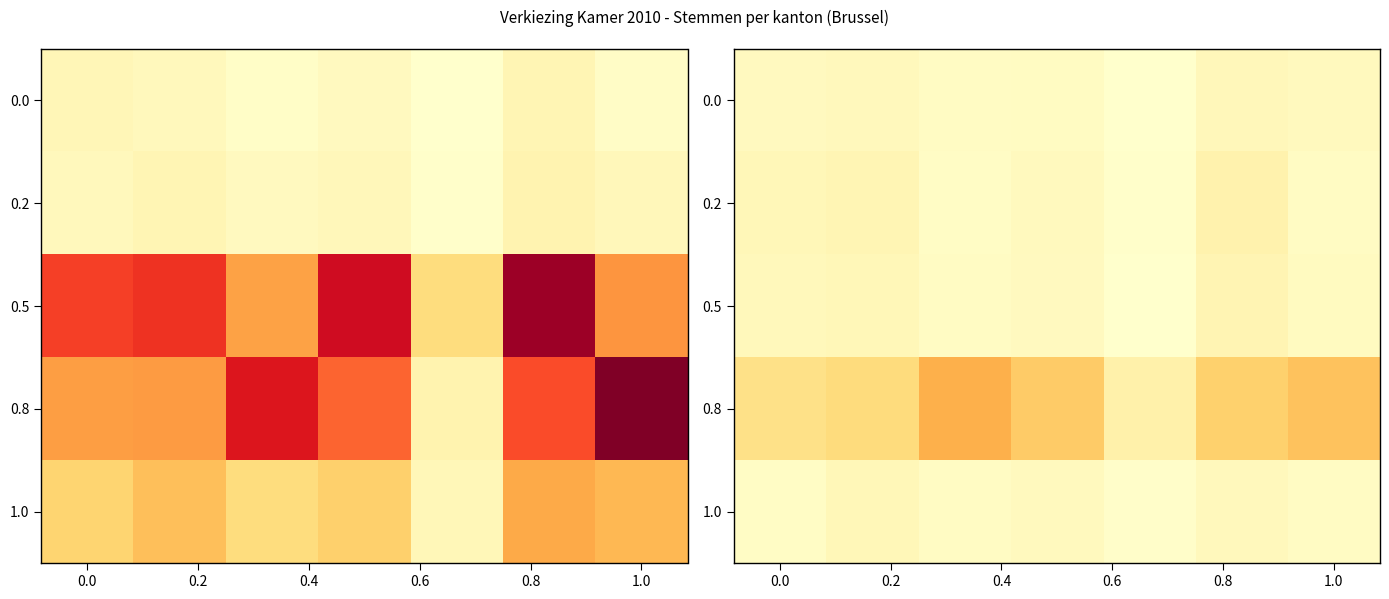

How many values in the 0.8 series exceed 7203?

3